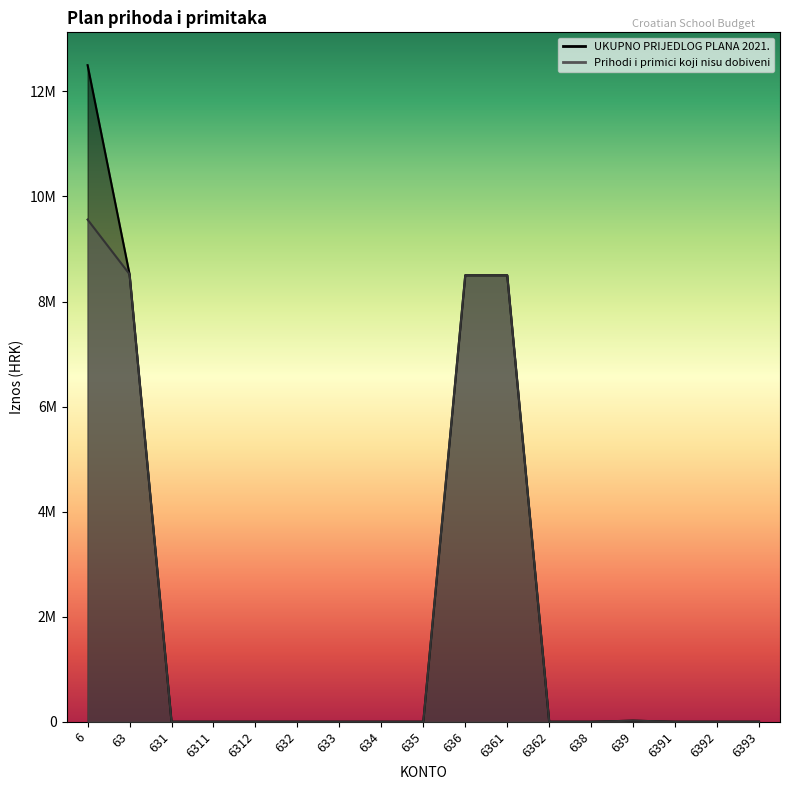

Is it true that Prihodi i primici koji nisu dobiveni equals -3109852 at 6362?

False